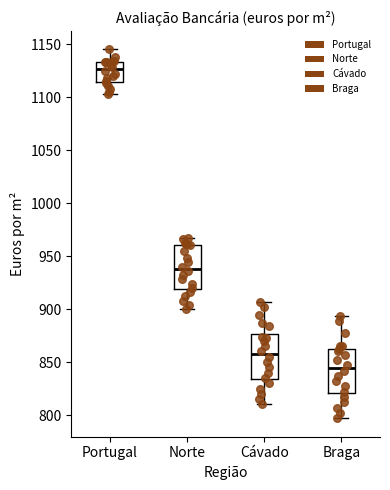

Reading left to right, read every box against the y-axis: the position of its median line, the range the box covers, and the ends of its whiskers. The values are not printed on the chart, so give them approximately, as read against the axis.

Portugal: median 1125, box 1115 to 1135, whiskers 1105 to 1145
Norte: median 940, box 920 to 960, whiskers 900 to 965
Cávado: median 860, box 835 to 875, whiskers 810 to 905
Braga: median 845, box 820 to 865, whiskers 795 to 895